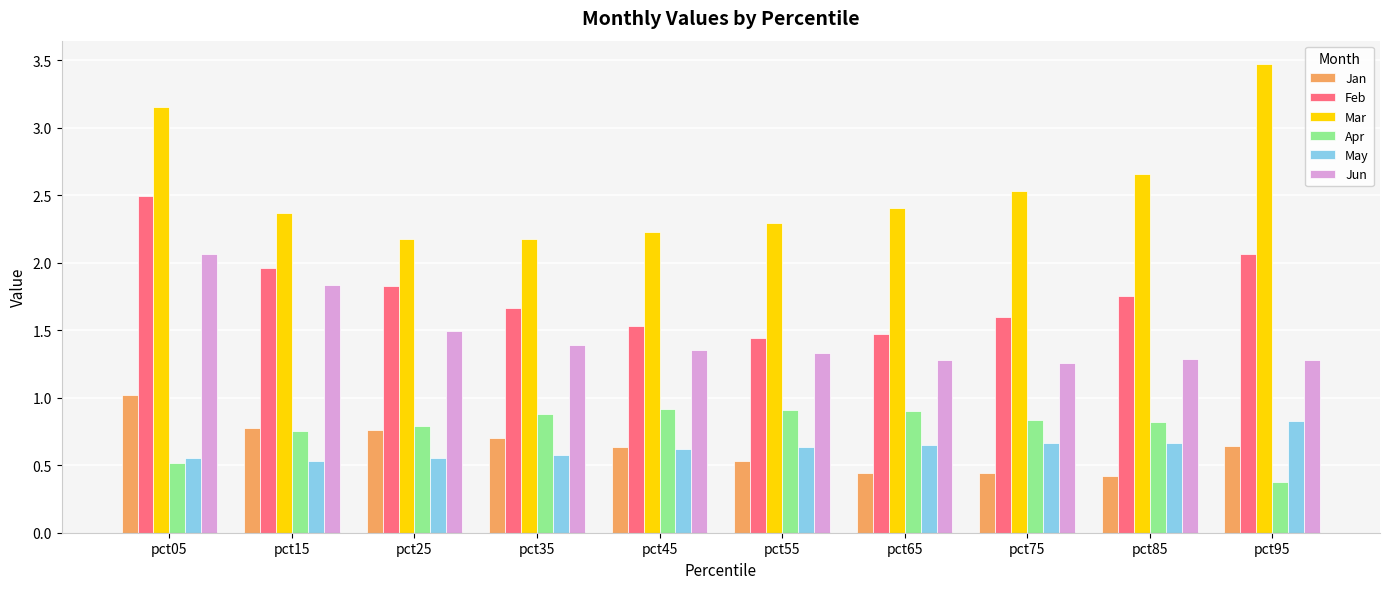

Which series changed the most between pct25 and pct55?

Feb